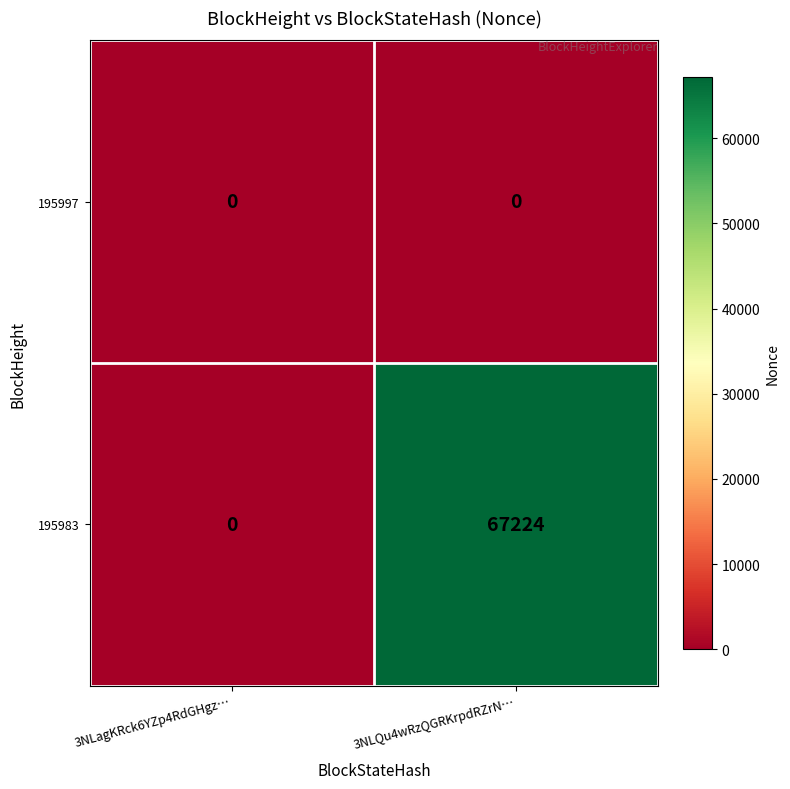

Which series has the largest total across all categories?

195983